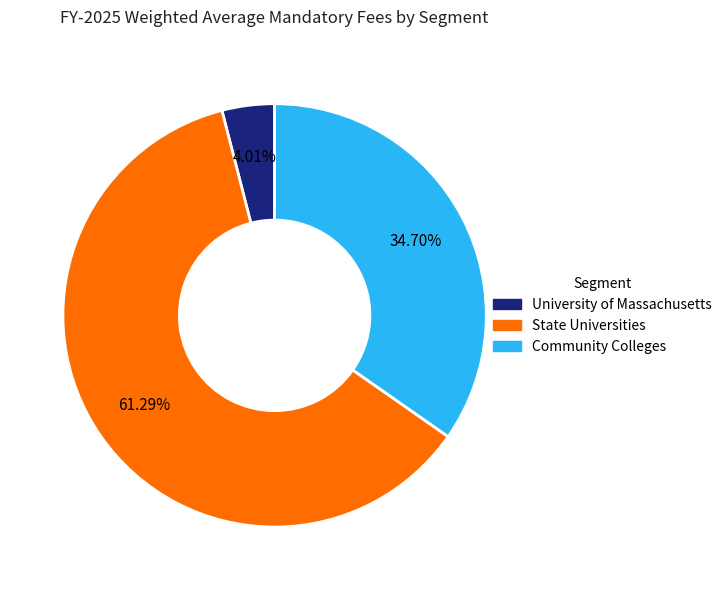

What percentage is the University of Massachusetts slice, to the nearest percent?

4%